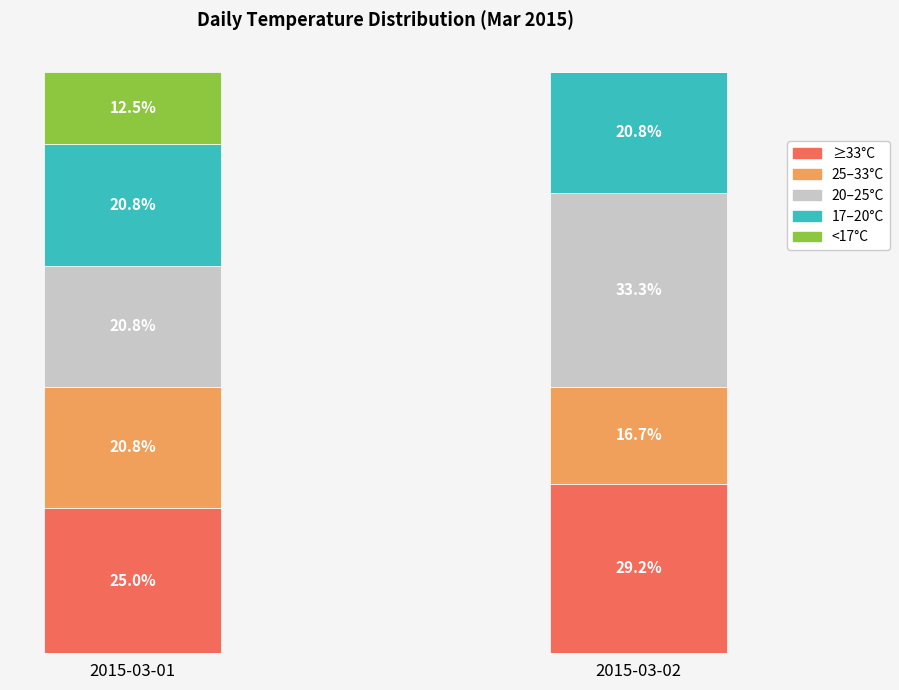

At which label is ≥33°C closest to 27?

2015-03-01